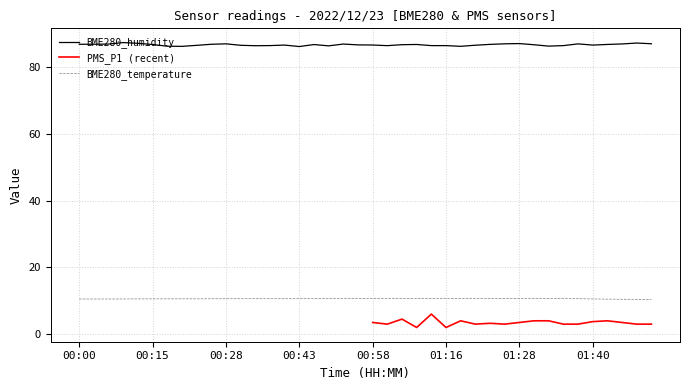

True or false: BME280_humidity and BME280_temperature intersect in this chart.

False